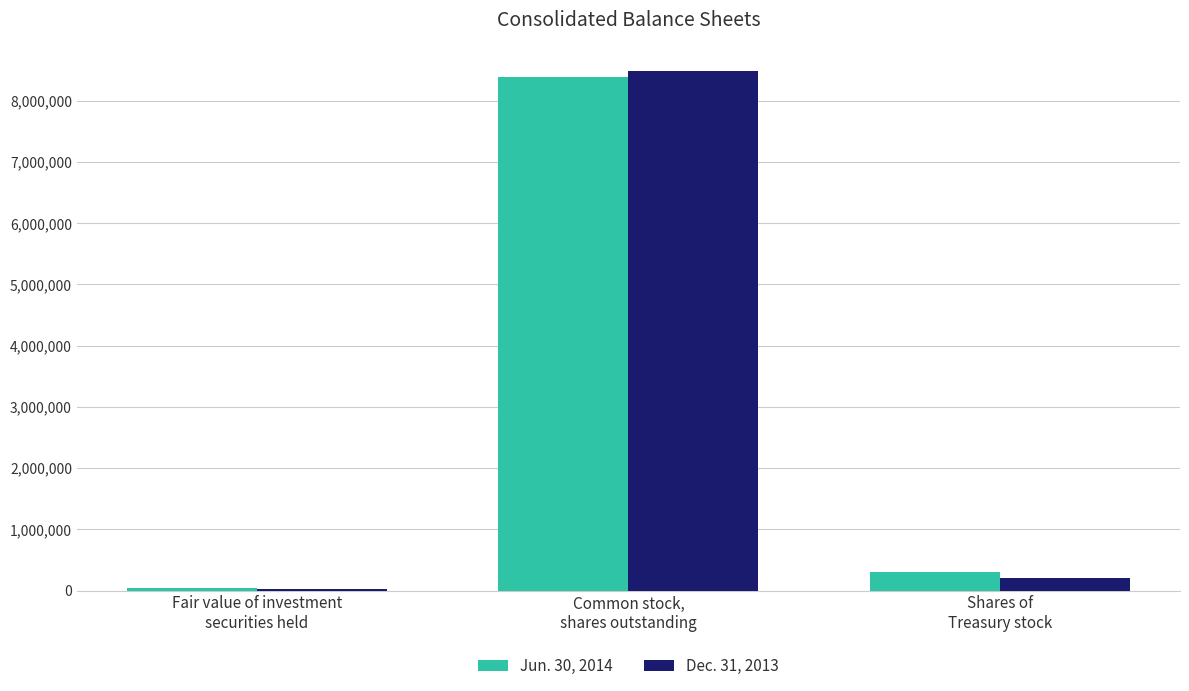

What is the label of the 2nd bar from the right?

Common stock,
shares outstanding